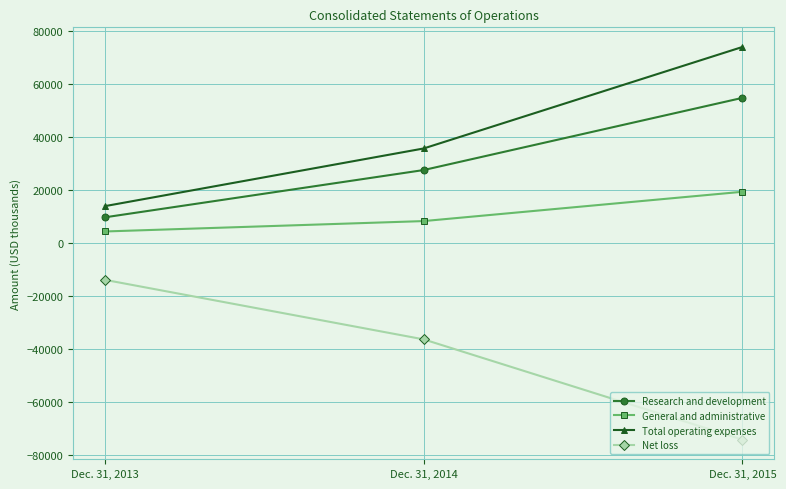

At which label does Research and development reach its minimum?

Dec. 31, 2013